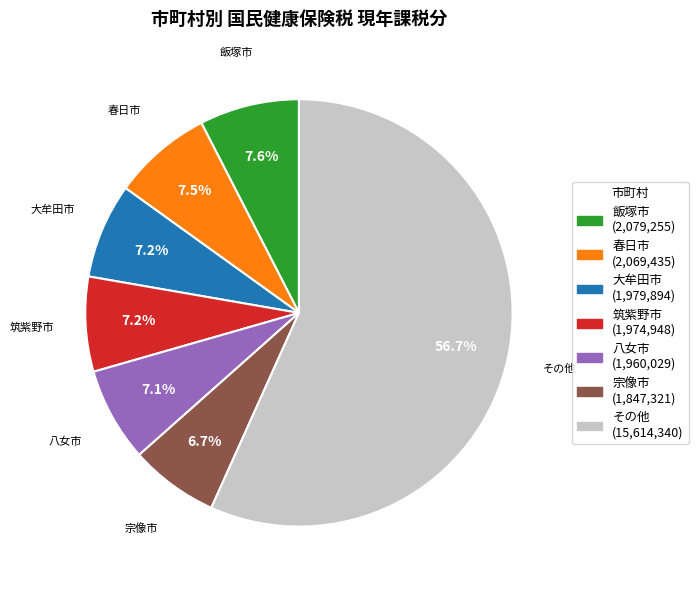

How many segments does this pie chart have?

7